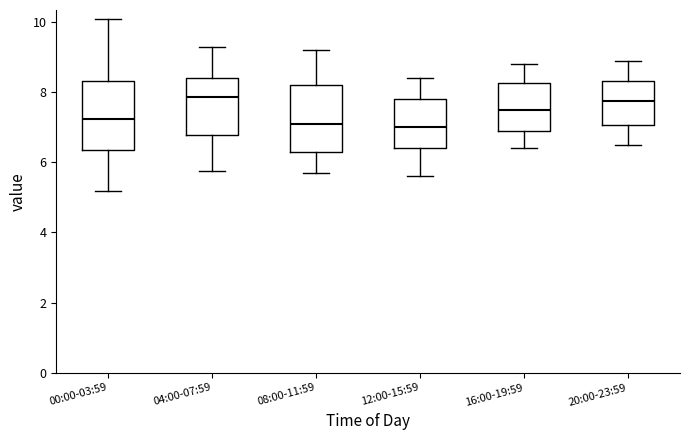

Where is the lower edge of the box for 12:00-15:59 on the y-axis? The values are not printed on the chart, so give them approximately, as read against the axis.

6.4